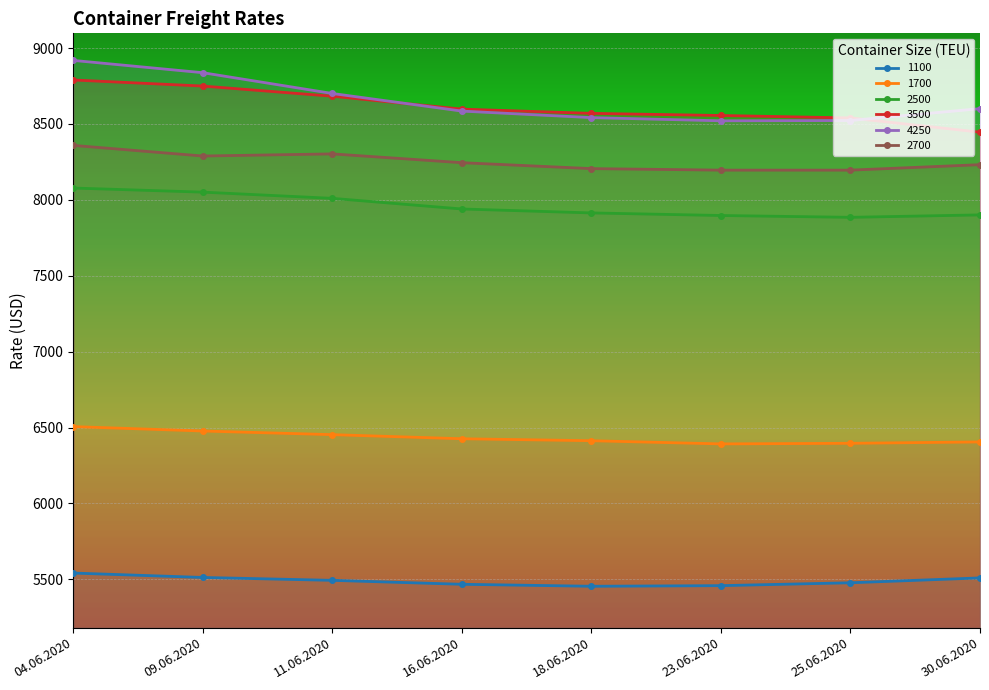

Rank the series by their maximum value, from highest to lowest.

4250, 3500, 2700, 2500, 1700, 1100